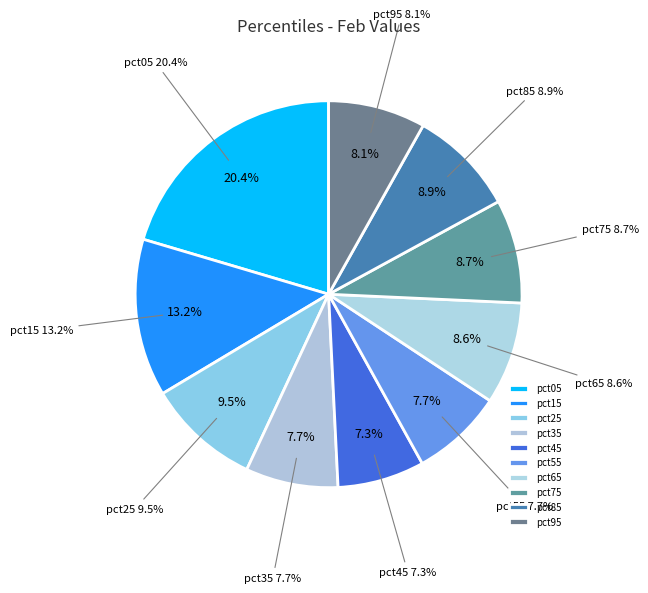

The pct15 slice represents 1% of the pie. True or false?

False